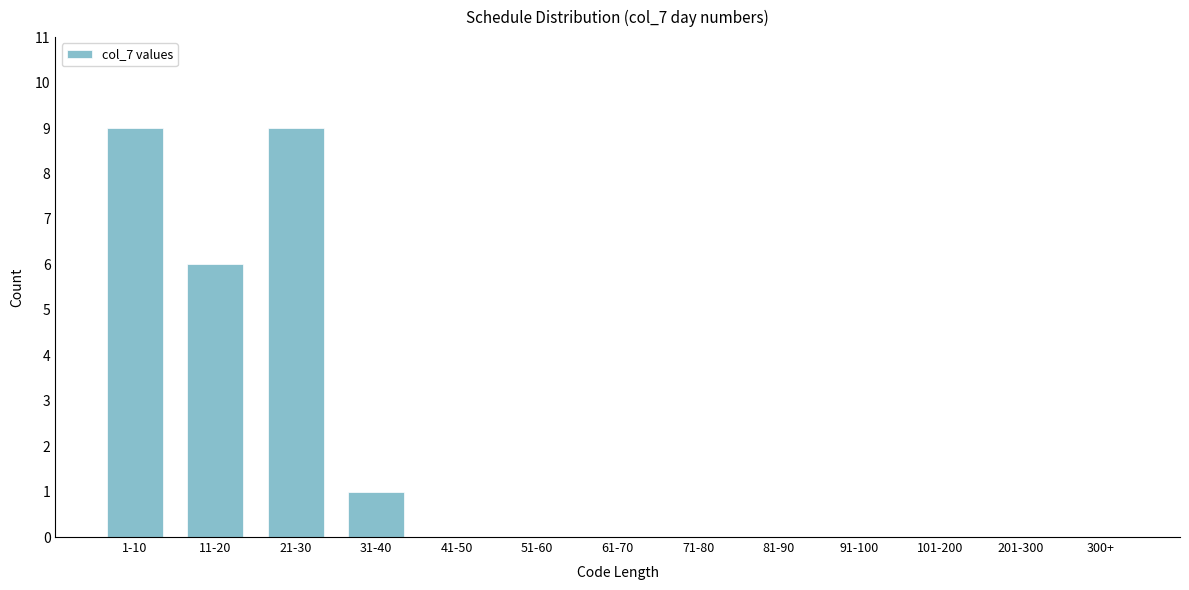

Reading right to left, transcribe all the data shown in this chart.

300+=0	201-300=0	101-200=0	91-100=0	81-90=0	71-80=0	61-70=0	51-60=0	41-50=0	31-40=1	21-30=9	11-20=6	1-10=9